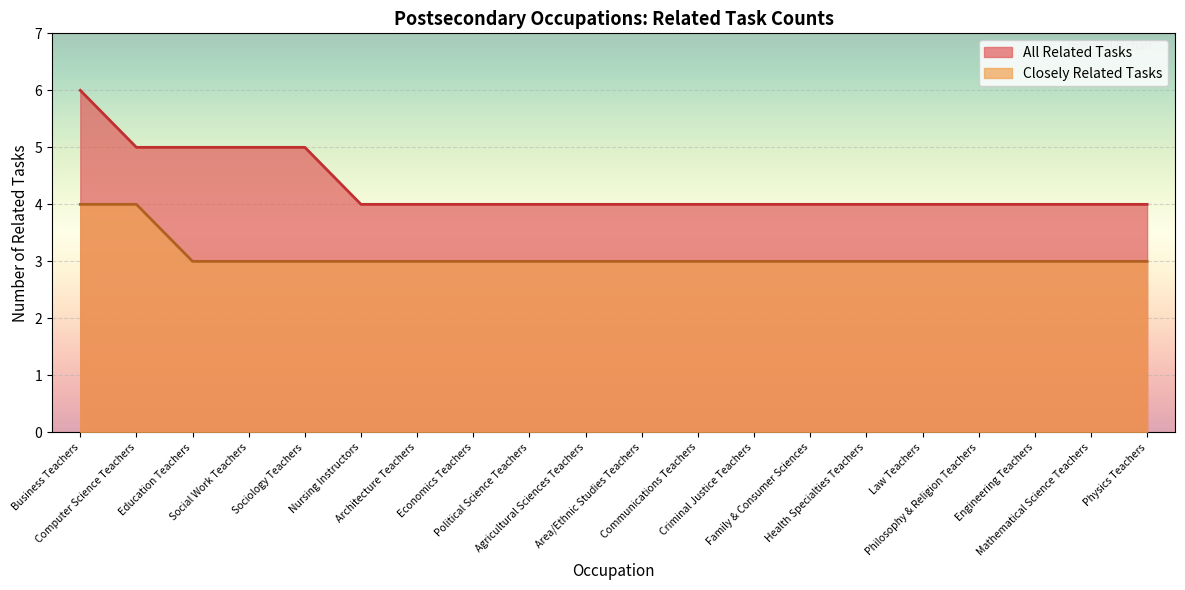

Which category has the highest value across all series?

Business Teachers